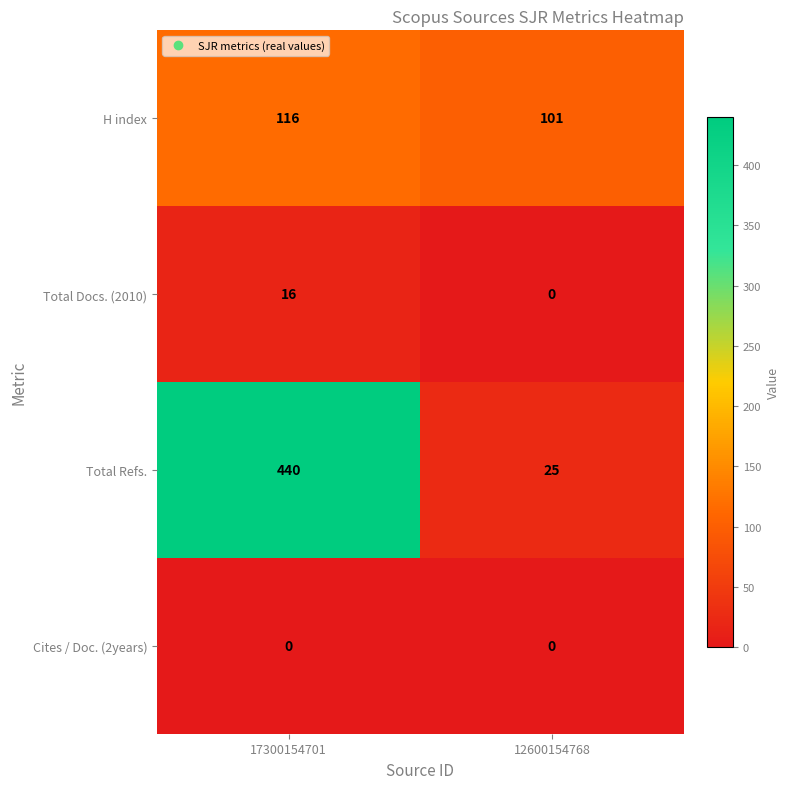

Between 17300154701 and 12600154768, which series saw the biggest shift?

Total Refs.